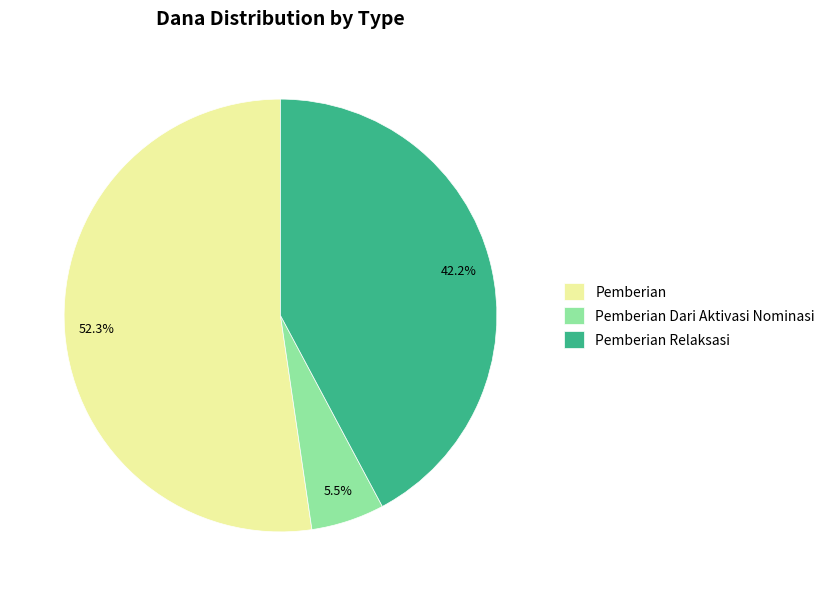

What portion of the pie excludes Pemberian?

47.7%